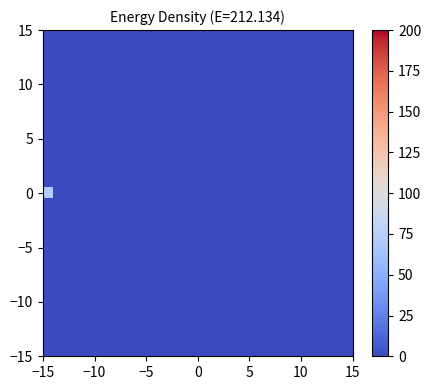

At how many categories does at least one series exceed 64?

1